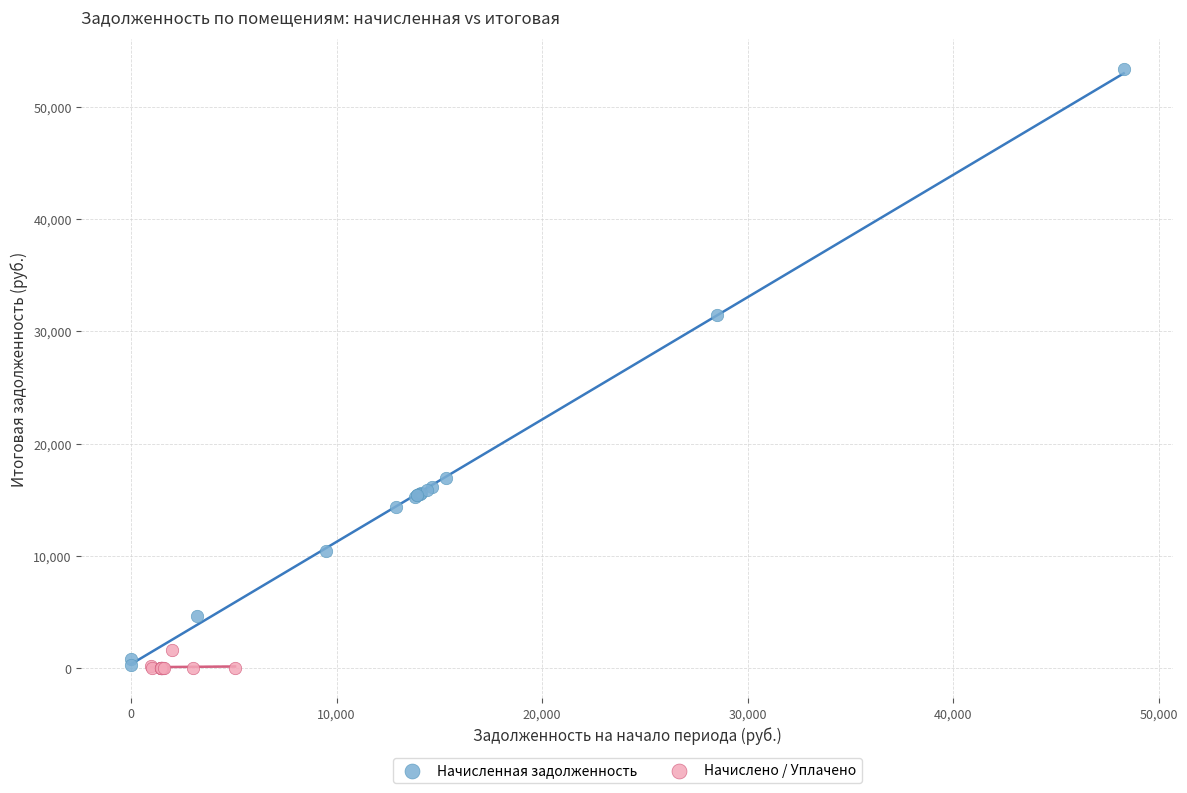

Which series has the widest spread of Y values?

Начисленная задолженность